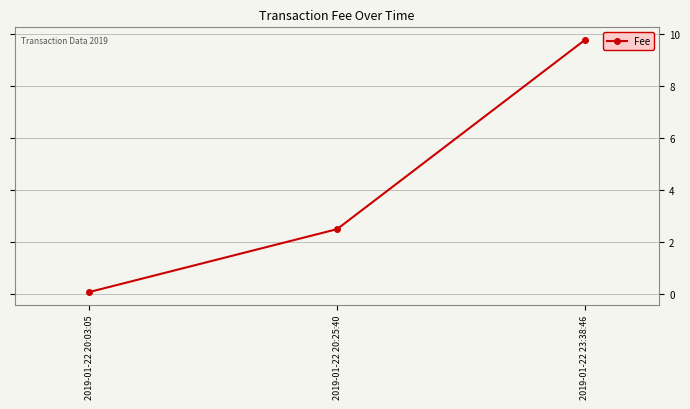

Between 2019-01-22 20:25:40 and 2019-01-22 20:03:05, which is larger?

2019-01-22 20:25:40